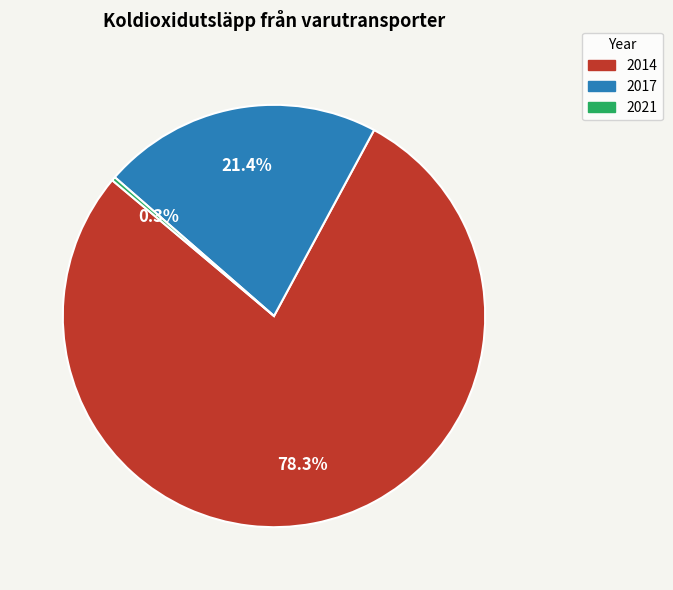

The 2017 slice represents 21% of the pie. True or false?

True